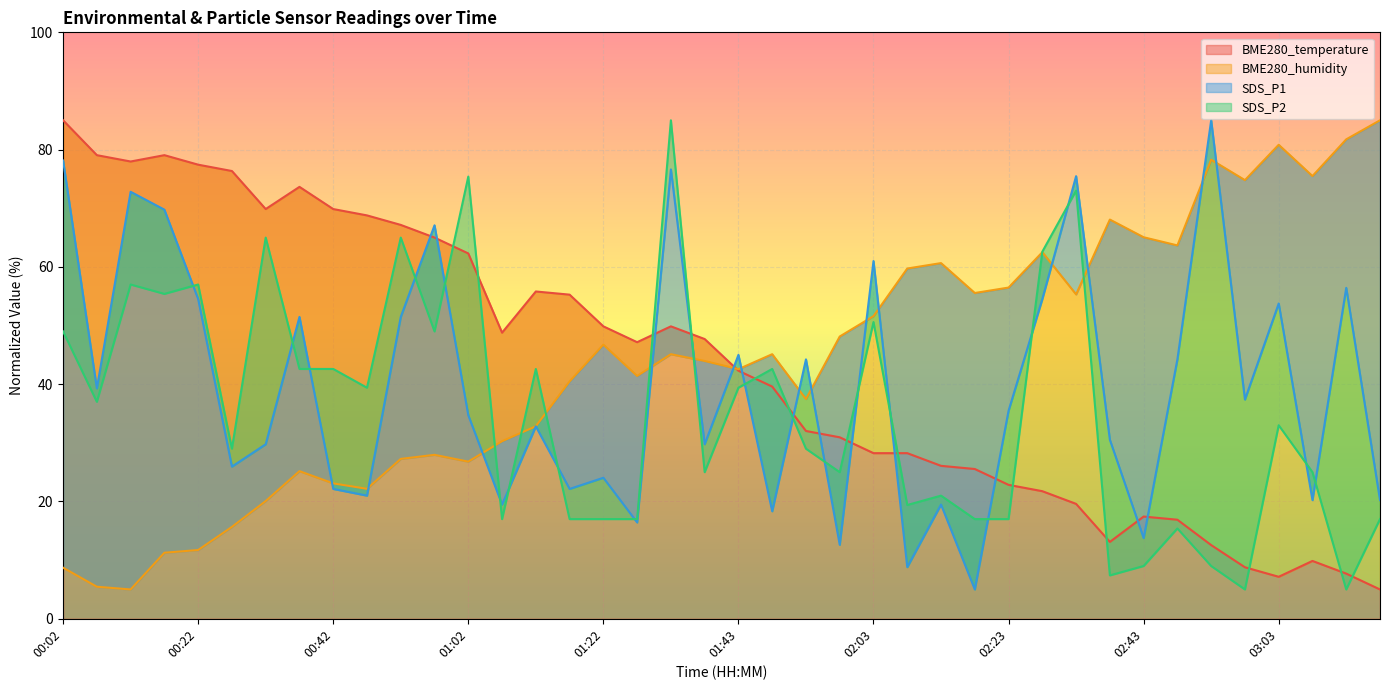

At which category is the sum across all series the highest?

01:33